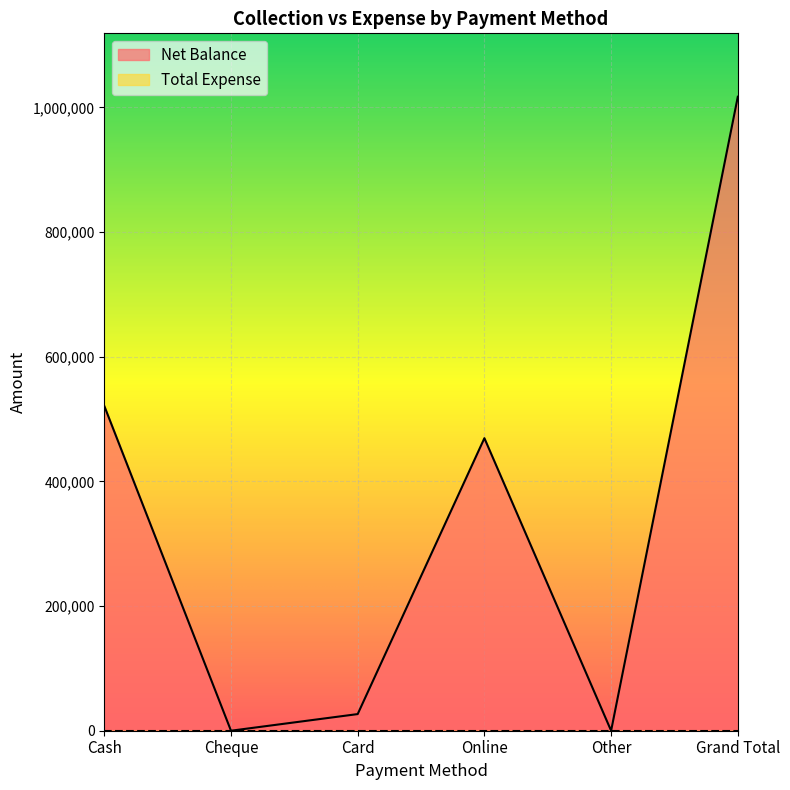

Reading left to right, list all the values displayed in this chart.

Cash=521150	Cheque=0	Card=26700	Online=469400	Other=0	Grand Total=1017250